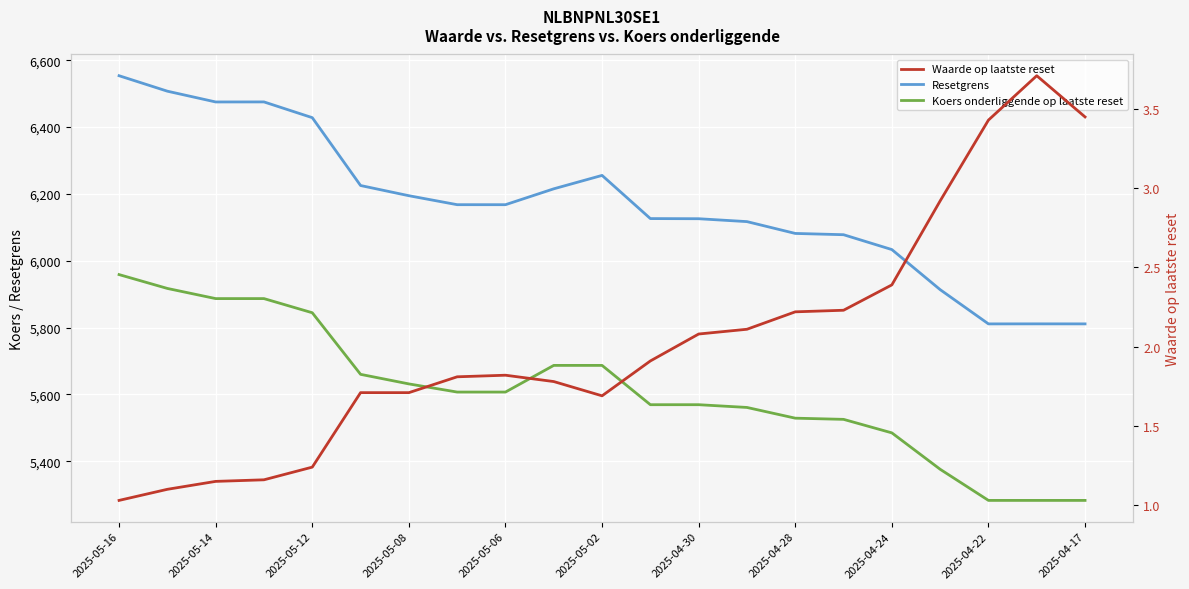

True or false: Waarde op laatste reset and Resetgrens cross at least once.

False